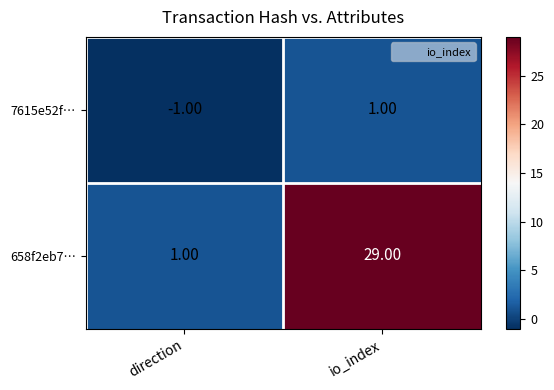

Which series changed the most between direction and io_index?

658f2eb7…